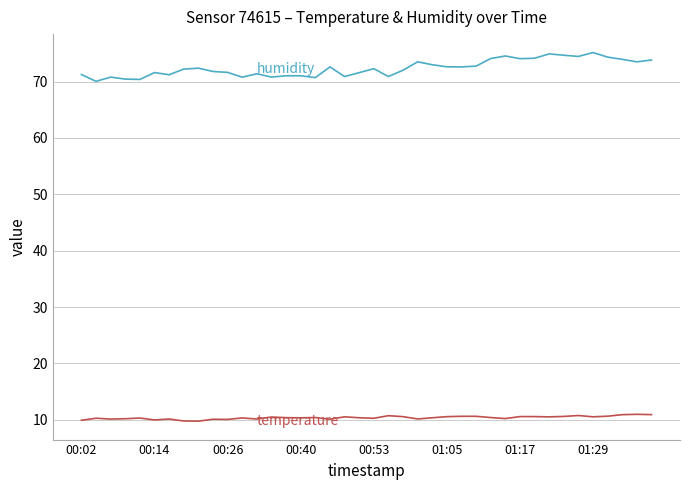

What is the greatest value displayed?

75.1